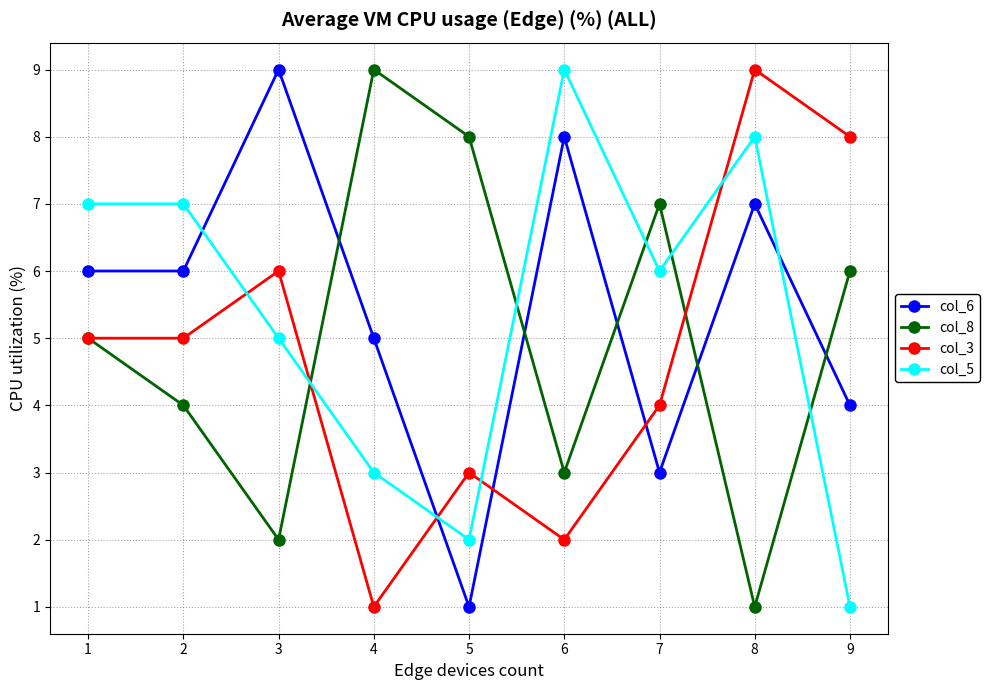

Which series changed the most between 2 and 3?

col_6